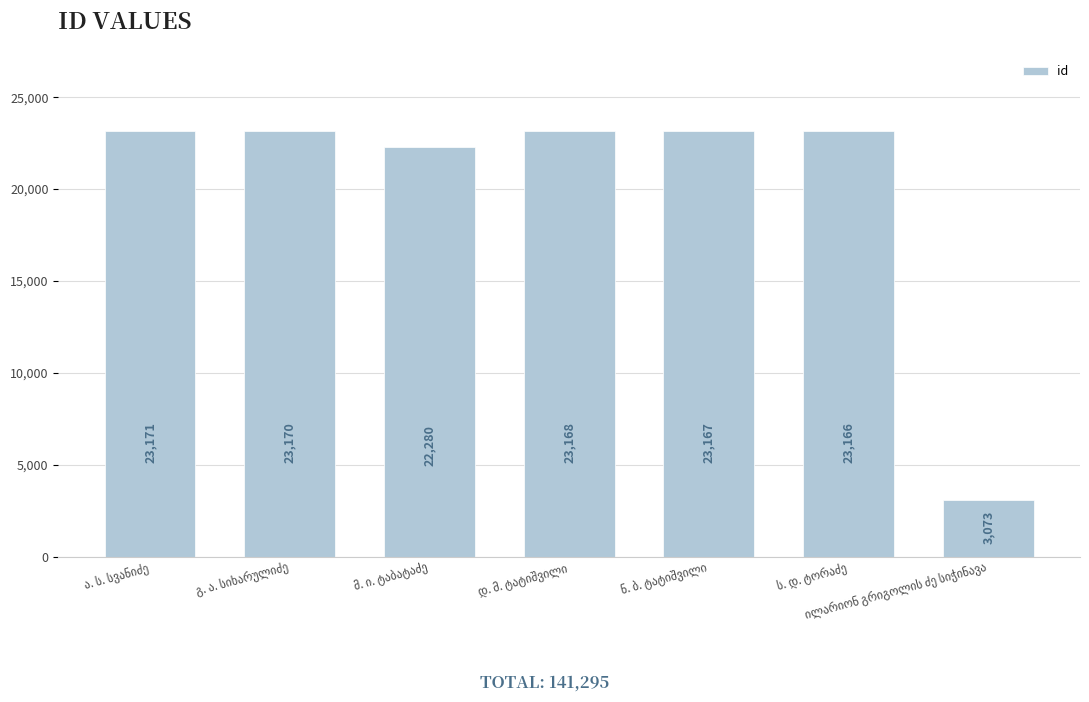

What is the value of the 1st bar from the left?

23171